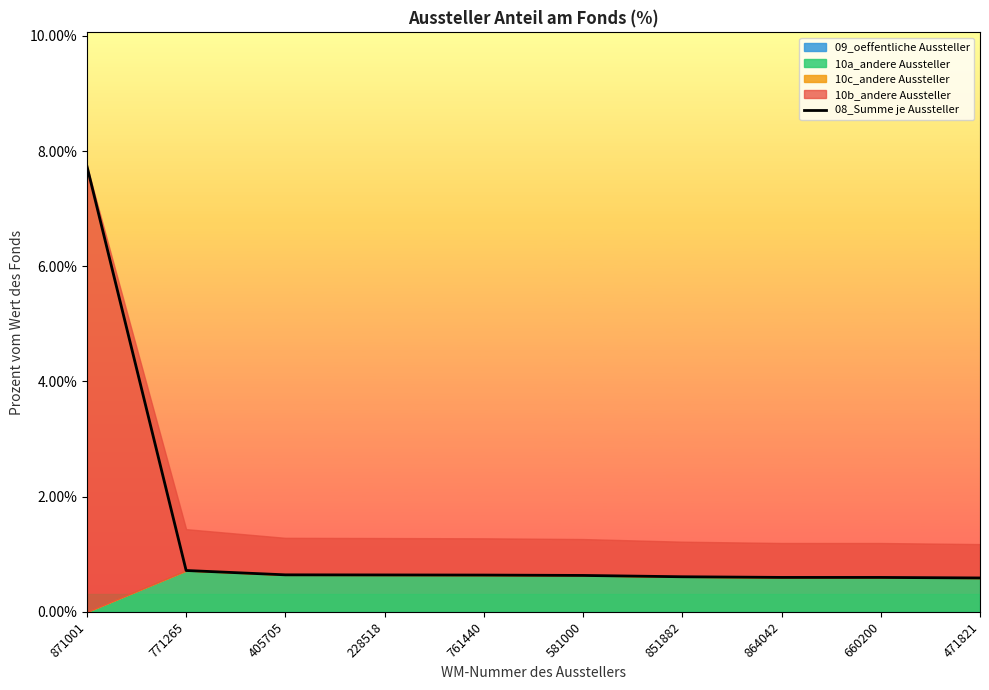

What is the change in value from 871001 to 405705?

-7.1